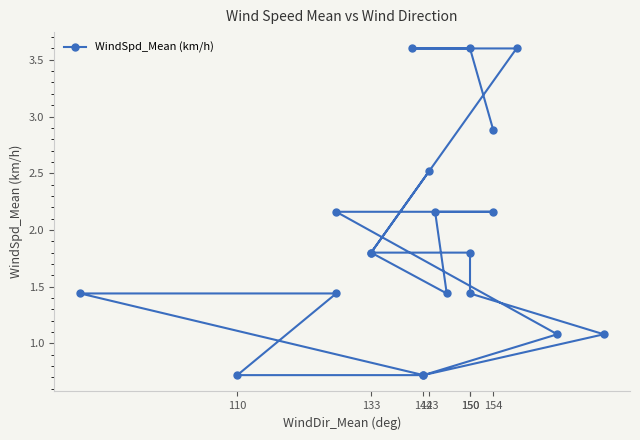

Does the chart have visible grid lines?

No